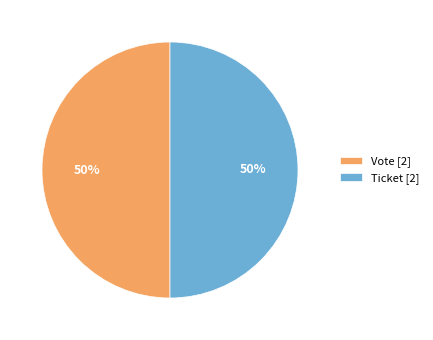

How many slices are in this pie chart?

2